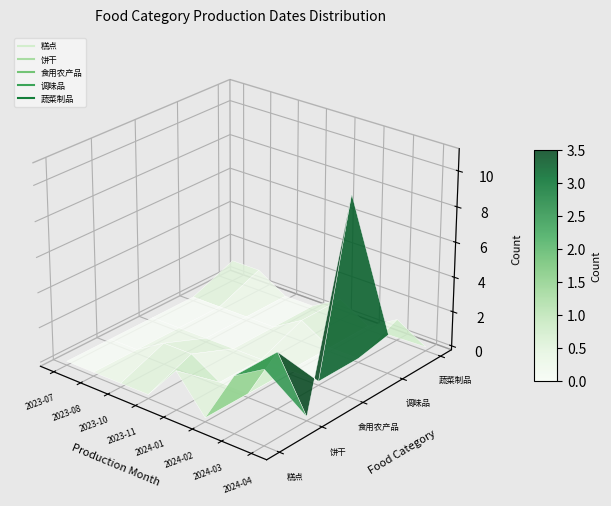

True or false: 食用农产品 and 蔬菜制品 cross at least once.

False